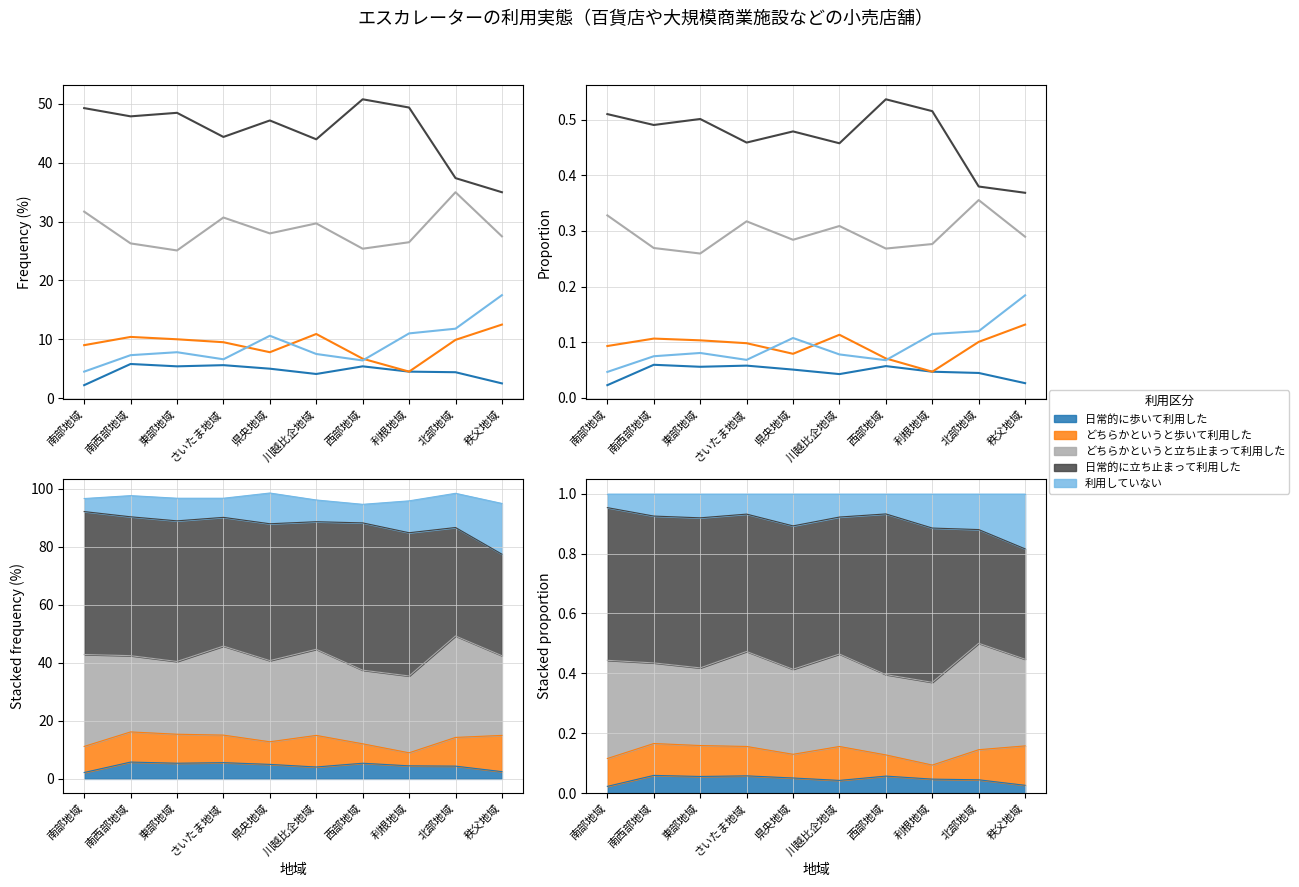

At which category does 利用していない reach its first local peak?

東部地域